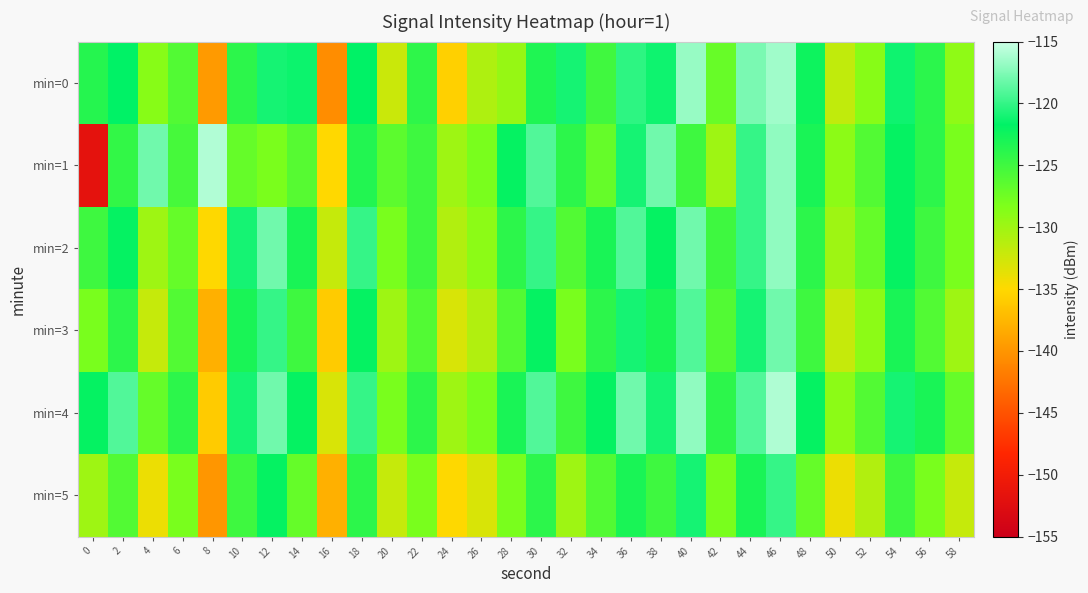

Reading left to right, extract all data points from this chart.

min=0: 0=-123.6	2=-121.6	4=-128.8	6=-126.0	8=-139.6	10=-124.0	12=-121.0	14=-121.3	16=-140.6	18=-121.7	20=-132.2	22=-124.1	24=-135.6	26=-130.8	28=-129.6	30=-123.3	32=-121.0	34=-125.0	36=-120.2	38=-121.2	40=-116.7	42=-127.0	44=-117.7	46=-116.4	48=-122.3	50=-131.8	52=-128.8	54=-121.2	56=-123.9	58=-129.2
min=1: 0=-151.7	2=-124.3	4=-118.0	6=-125.3	8=-115.9	10=-127.0	12=-128.1	14=-126.2	16=-135.0	18=-123.5	20=-126.5	22=-125.0	24=-130.0	26=-128.0	28=-122.0	30=-119.0	32=-124.0	34=-127.0	36=-121.0	38=-118.0	40=-125.0	42=-130.0	44=-120.0	46=-117.0	48=-123.0	50=-129.0	52=-126.0	54=-122.0	56=-124.0	58=-128.0
min=2: 0=-125.0	2=-122.0	4=-130.0	6=-127.0	8=-135.0	10=-121.0	12=-118.0	14=-123.0	16=-132.0	18=-120.0	20=-128.0	22=-125.0	24=-131.0	26=-129.0	28=-124.0	30=-120.0	32=-126.0	34=-123.0	36=-119.0	38=-122.0	40=-118.0	42=-125.0	44=-120.0	46=-117.0	48=-124.0	50=-130.0	52=-127.0	54=-122.0	56=-125.0	58=-128.0
min=3: 0=-128.0	2=-124.0	4=-132.0	6=-126.0	8=-138.0	10=-123.0	12=-120.0	14=-125.0	16=-136.0	18=-122.0	20=-130.0	22=-126.0	24=-133.0	26=-131.0	28=-126.0	30=-122.0	32=-128.0	34=-124.0	36=-121.0	38=-123.0	40=-119.0	42=-126.0	44=-121.0	46=-118.0	48=-125.0	50=-132.0	52=-129.0	54=-123.0	56=-126.0	58=-130.0
min=4: 0=-122.0	2=-119.0	4=-127.0	6=-124.0	8=-136.0	10=-121.0	12=-118.0	14=-122.0	16=-133.0	18=-120.0	20=-128.0	22=-124.0	24=-130.0	26=-128.0	28=-123.0	30=-119.0	32=-125.0	34=-122.0	36=-118.0	38=-121.0	40=-117.0	42=-124.0	44=-119.0	46=-116.0	48=-122.0	50=-129.0	52=-126.0	54=-121.0	56=-123.0	58=-127.0
min=5: 0=-130.0	2=-126.0	4=-134.0	6=-128.0	8=-140.0	10=-125.0	12=-122.0	14=-127.0	16=-138.0	18=-124.0	20=-132.0	22=-128.0	24=-135.0	26=-133.0	28=-128.0	30=-124.0	32=-130.0	34=-126.0	36=-123.0	38=-125.0	40=-121.0	42=-128.0	44=-123.0	46=-120.0	48=-127.0	50=-134.0	52=-131.0	54=-125.0	56=-128.0	58=-132.0